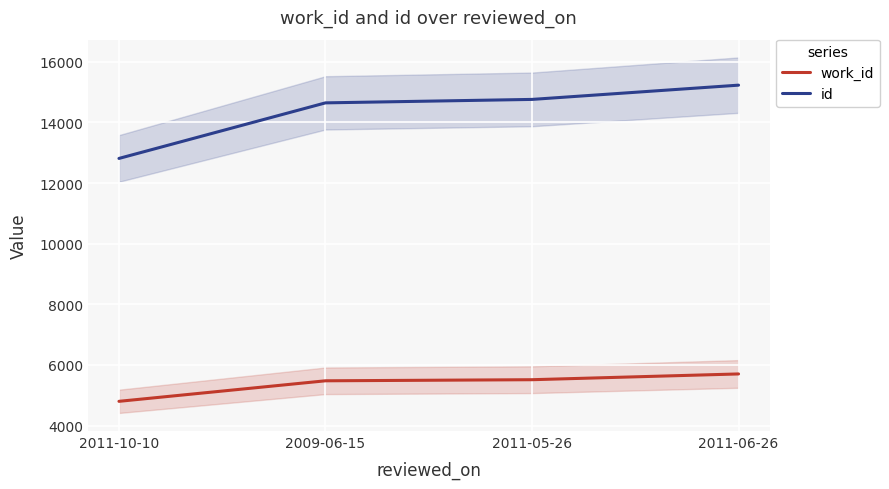

Is the value of work_id at 2011-10-10 greater than the value of id at 2009-06-15?

No